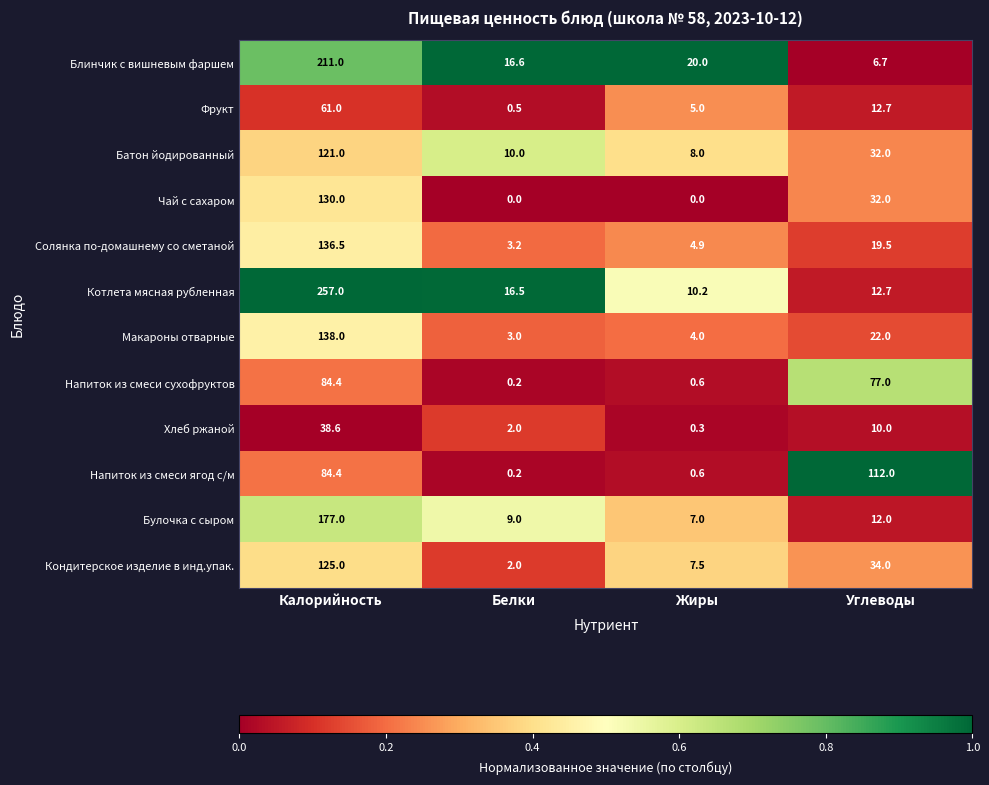

At which category does the chart reach its peak across all series?

Калорийность